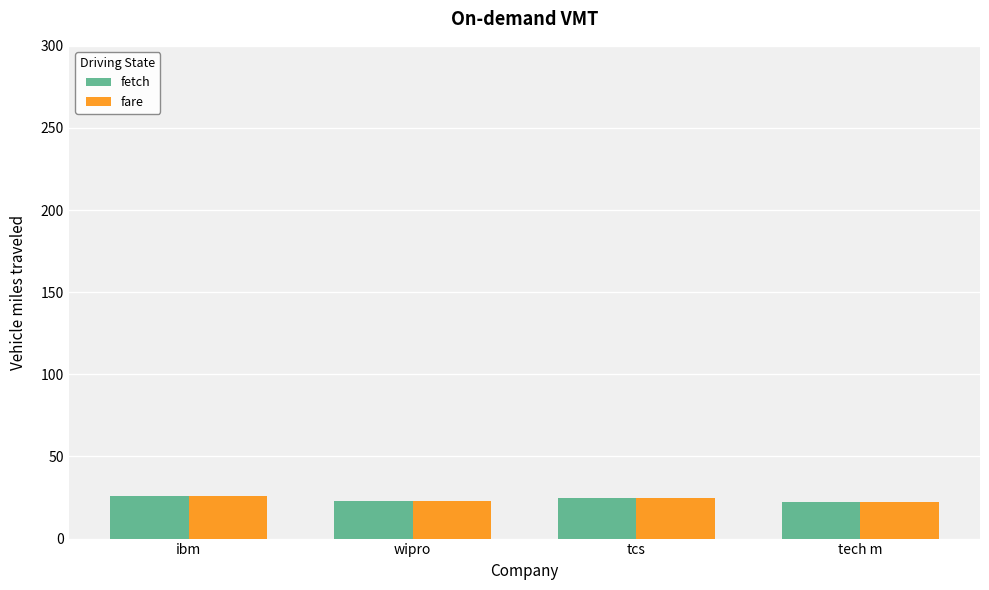

Count the number of data series in this chart.

2